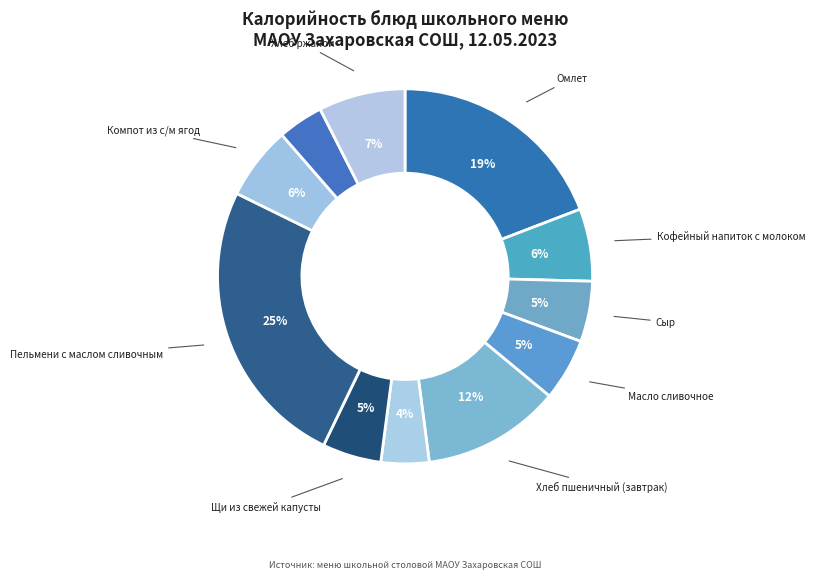

Count the number of slices in the pie.

11